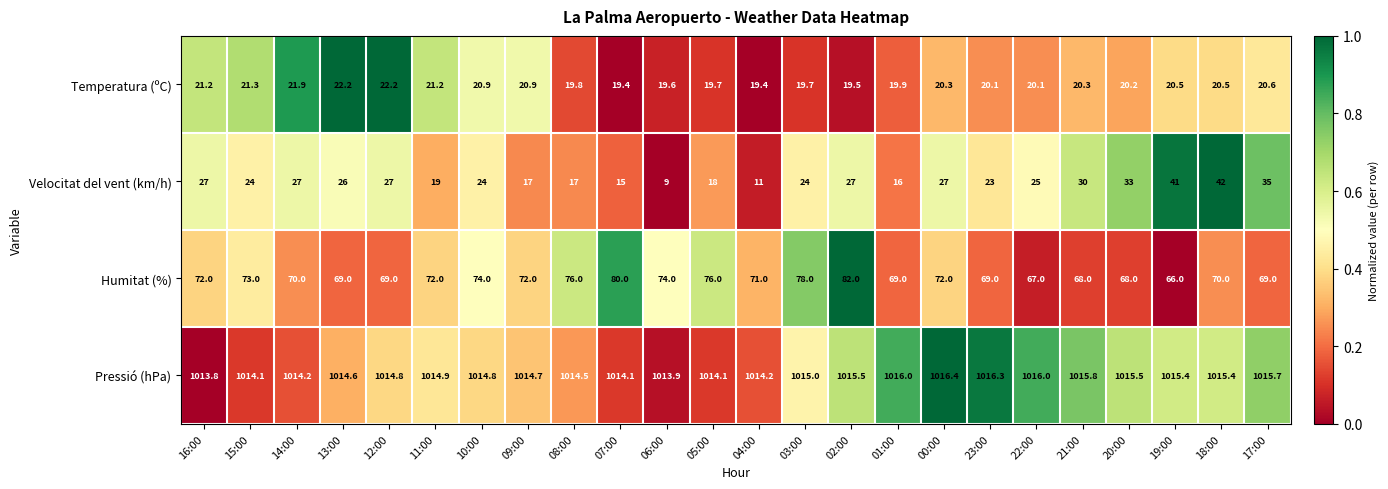

Which series has the largest range (max minus min)?

Velocitat del vent (km/h)